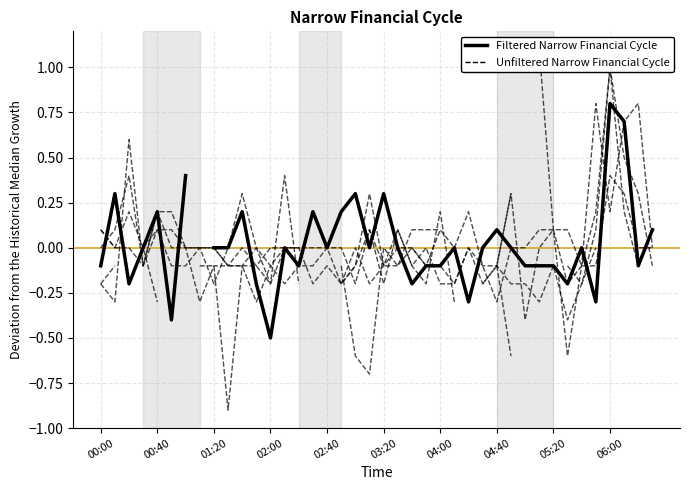

True or false: Unfiltered (0.400) and Unfiltered (0.700) intersect in this chart.

True